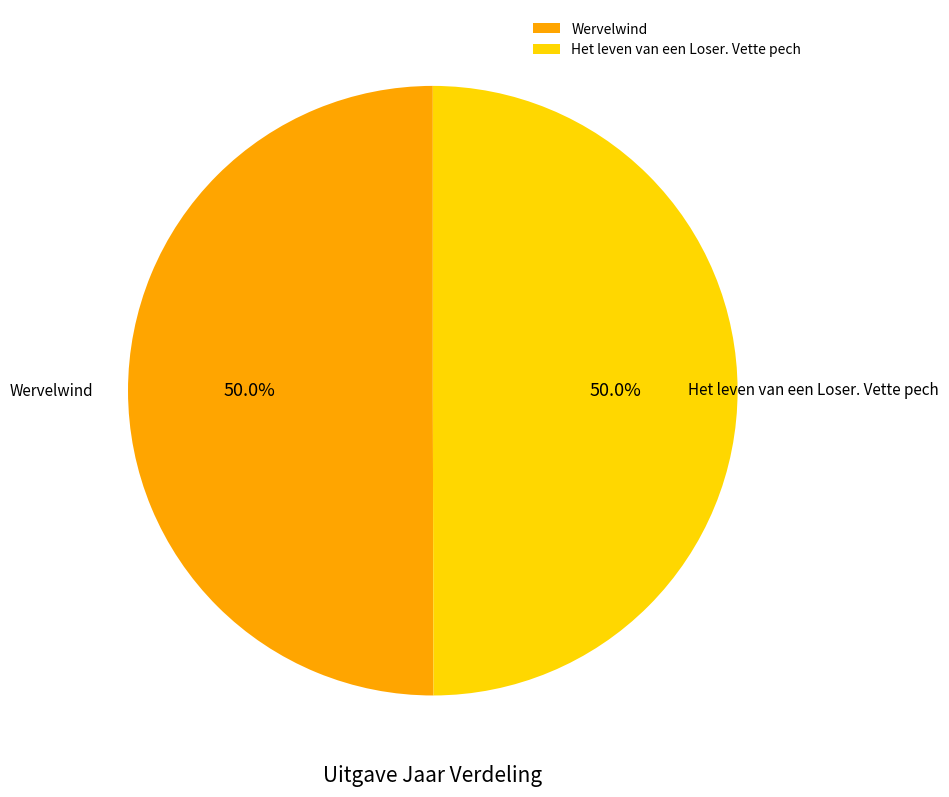

How much of the chart is everything except Het leven van een Loser. Vette pech?

50.0%